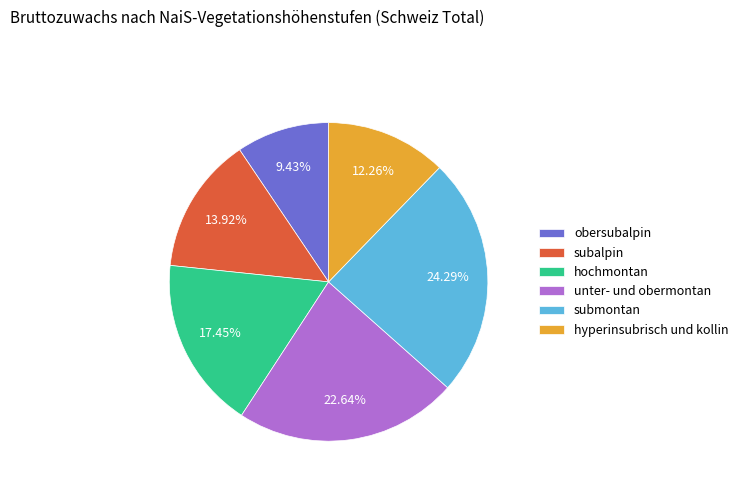

To the nearest percent, what percentage of the pie is obersubalpin?

9%